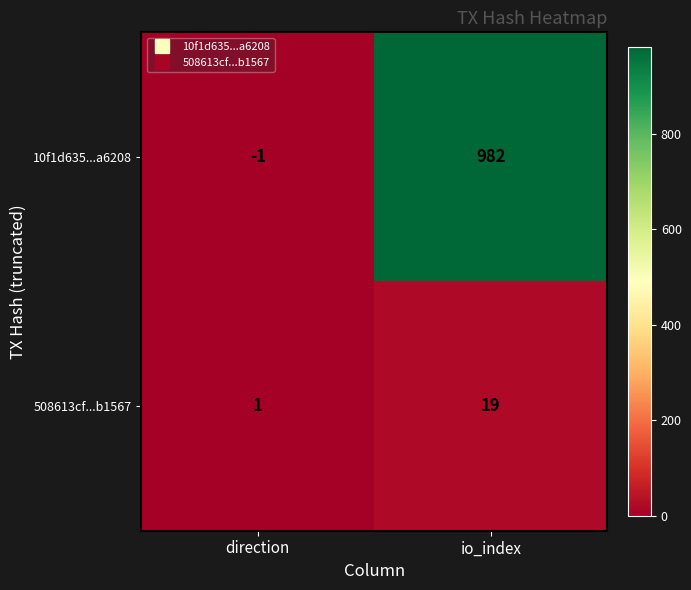

Rank the series by their maximum value, from lowest to highest.

508613cf...b1567, 10f1d635...a6208